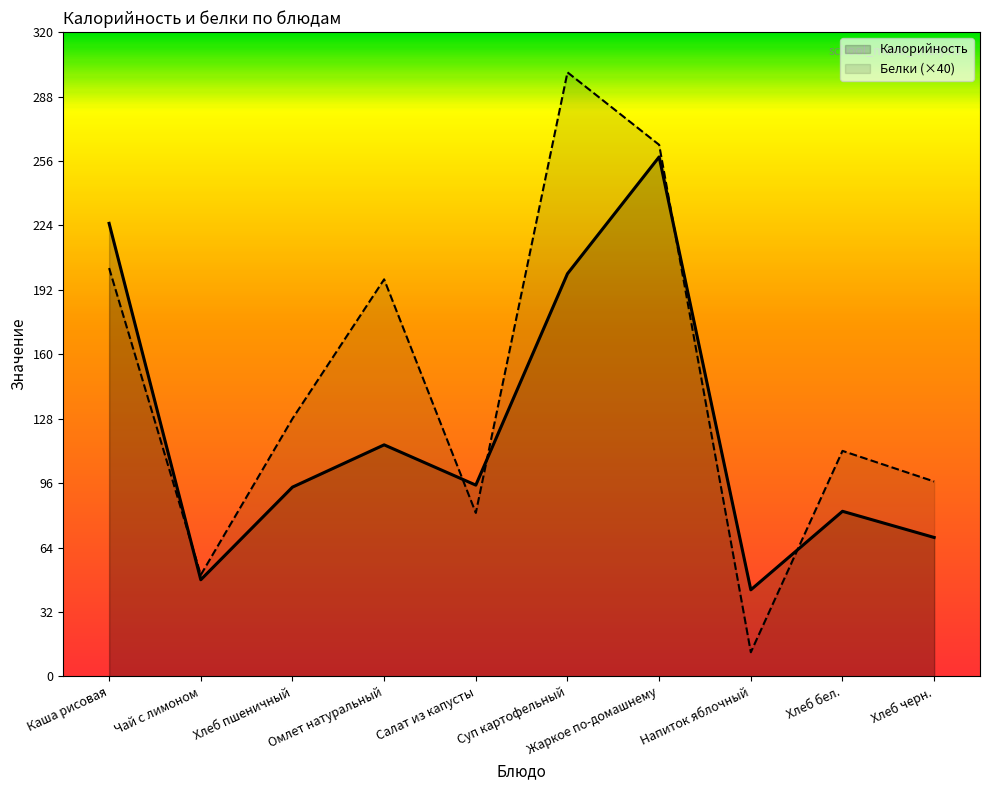

What is the label of the 9th point from the right?

Чай с лимоном